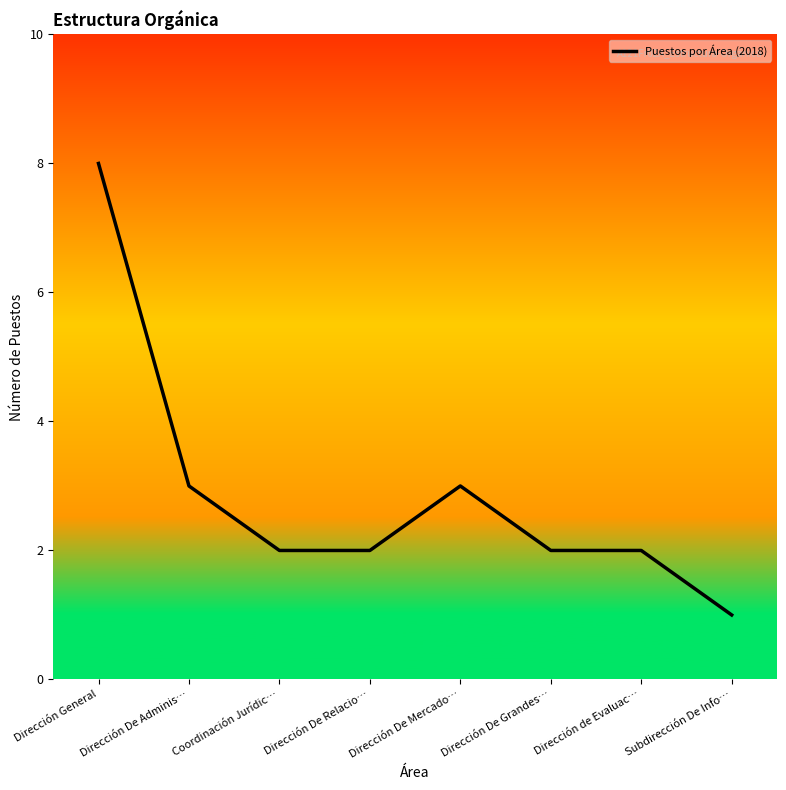

At which category does the data reach its first local peak?

Dirección De Mercado…